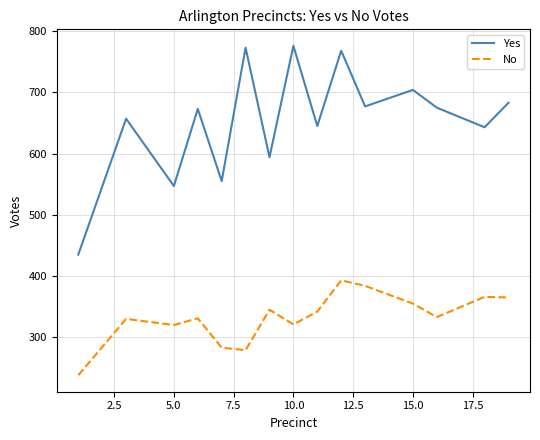

Which series has the largest total across all categories?

Yes